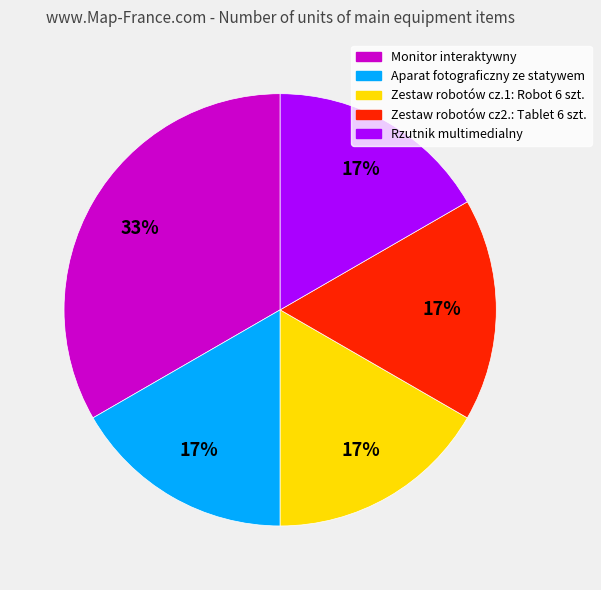

Does any single category account for the majority?

No